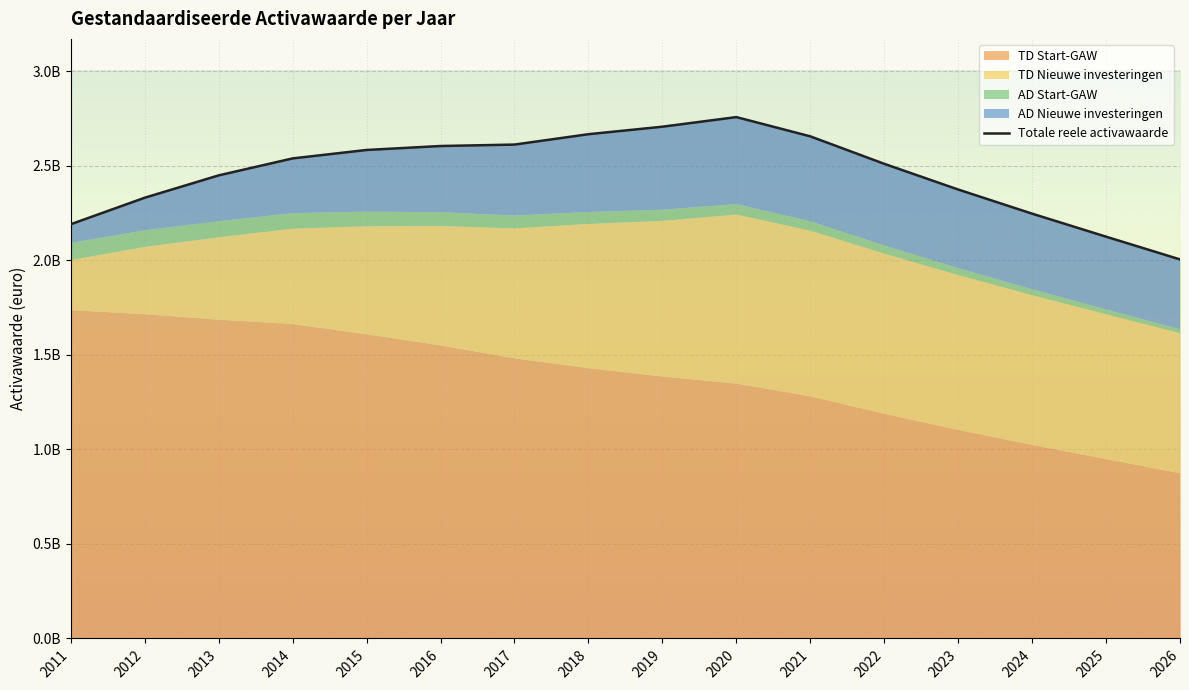

Reading left to right, transcribe all the data shown in this chart.

2011=2191184734.8	2012=2331407572.2	2013=2449634962.1	2014=2539358254.7	2015=2584040760.3	2016=2604945161.6	2017=2612560696.1	2018=2667444499.0	2019=2707060329.1	2020=2757943994.7	2021=2656136870.0	2022=2510822591.7	2023=2374872057.5	2024=2247080272.0	2025=2125370901.8	2026=2005087646.8